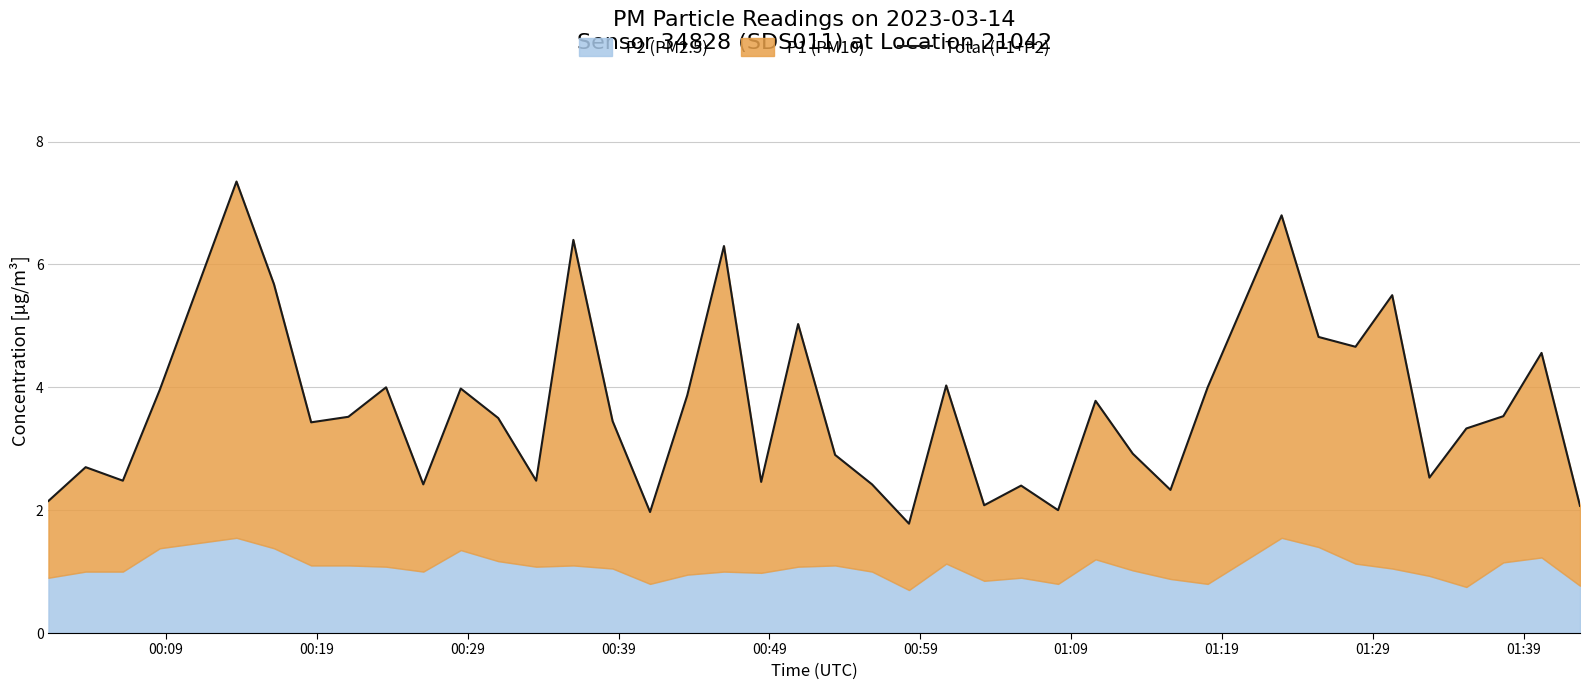

What is the smallest value displayed?

1.8